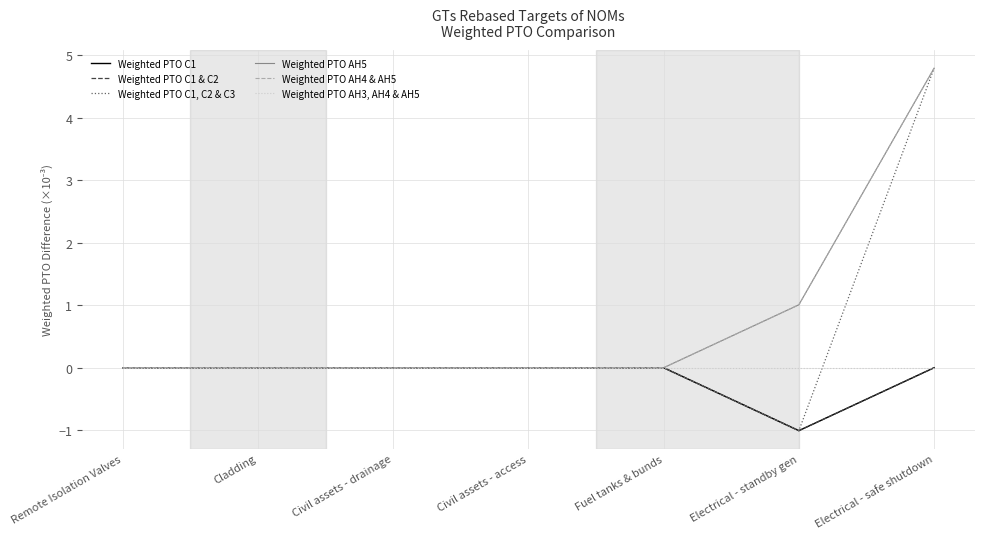

Is this an area chart (filled region under the line)?

No